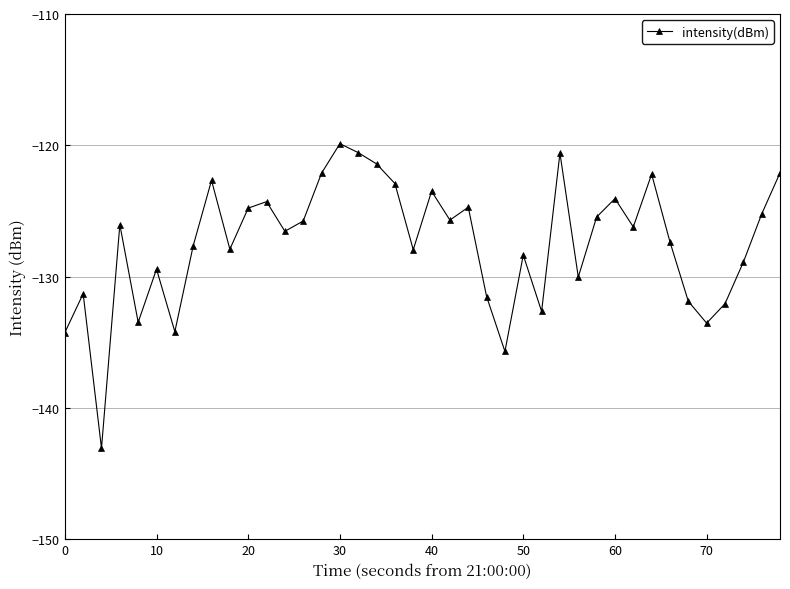

What is the difference between the maximum and minimum values?

23.2